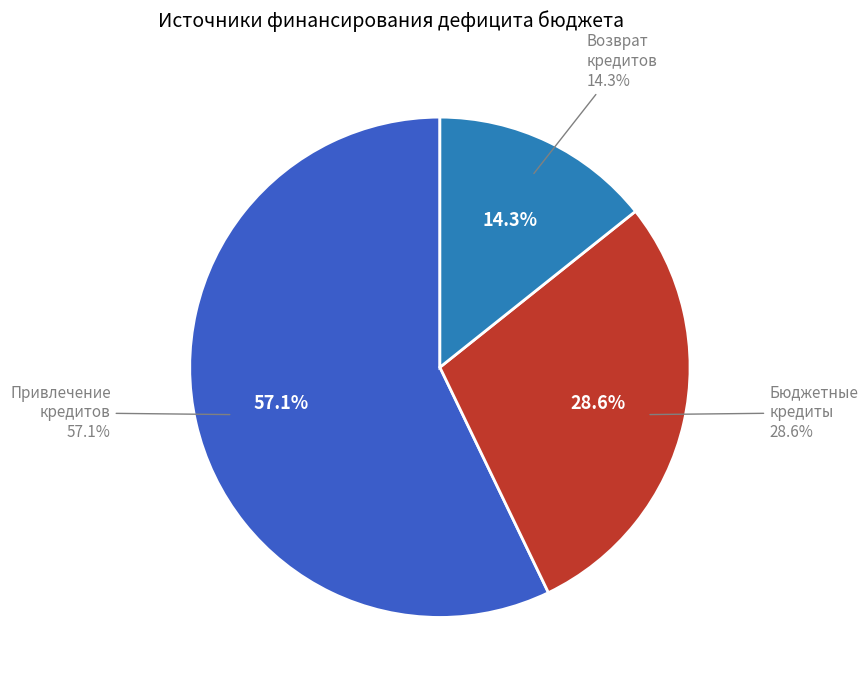

To the nearest percent, what portion does Привлечение кредитов represent?

57%